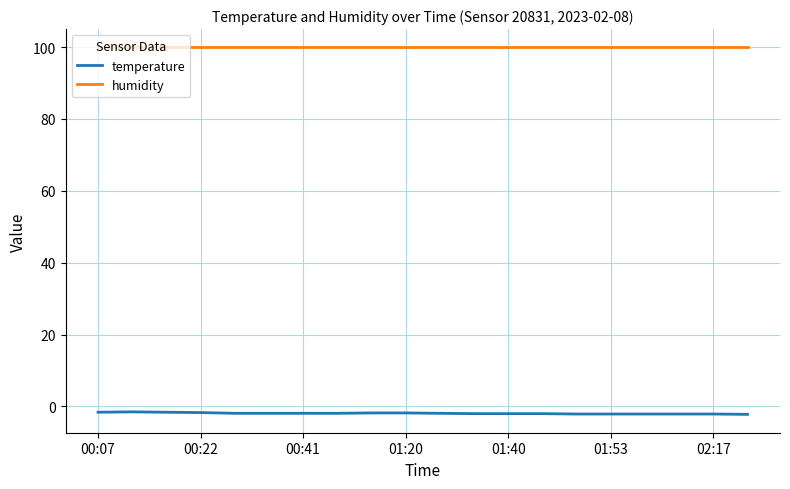

True or false: temperature and humidity cross at least once.

False